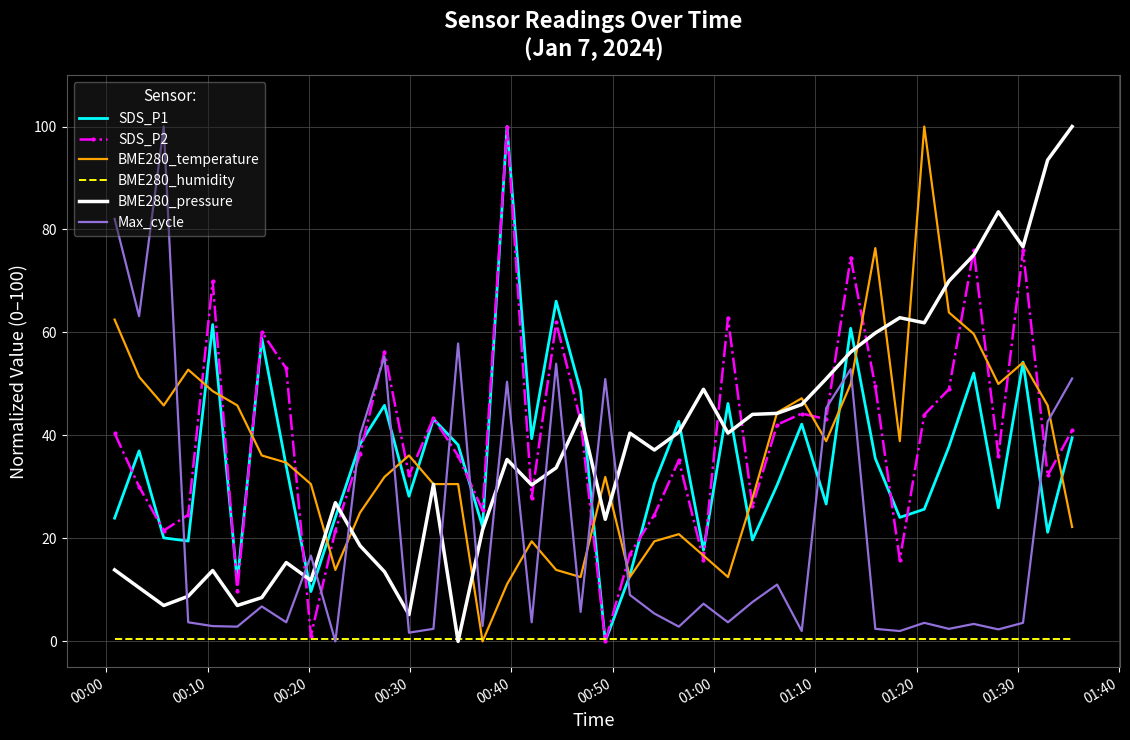

True or false: BME280_pressure and Max_cycle intersect in this chart.

True